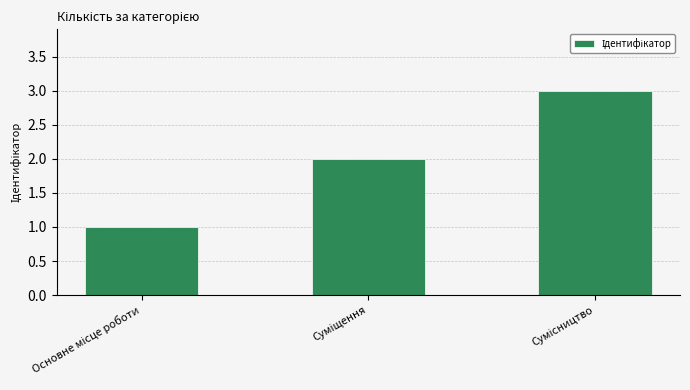

How many categories are shown in the chart?

3